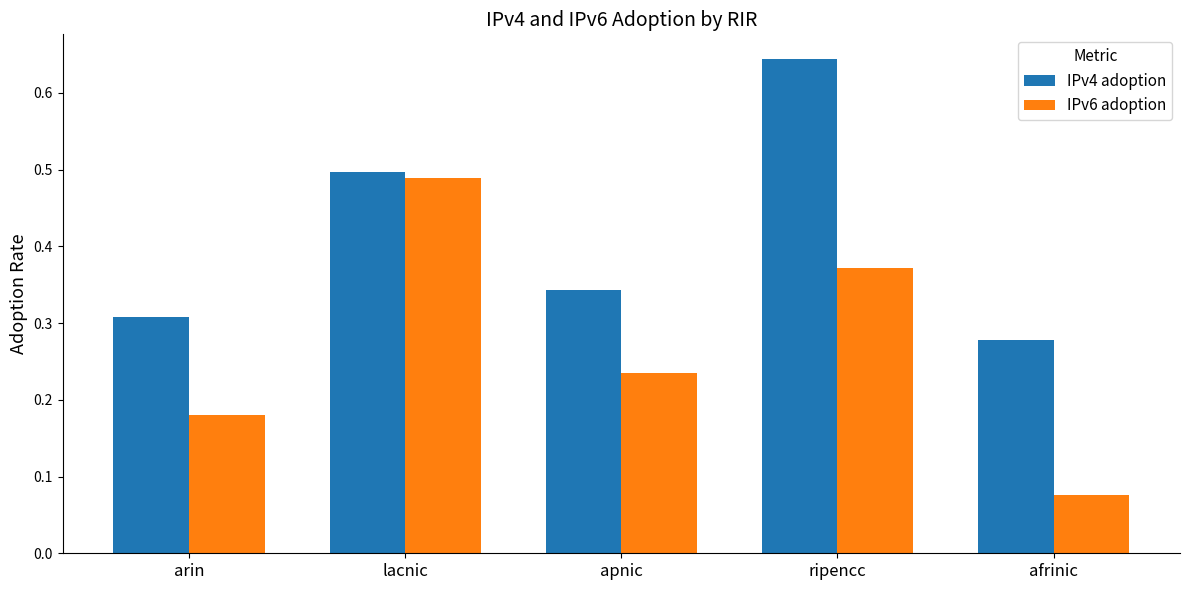

What are all the series names shown in the legend?

IPv4 adoption, IPv6 adoption